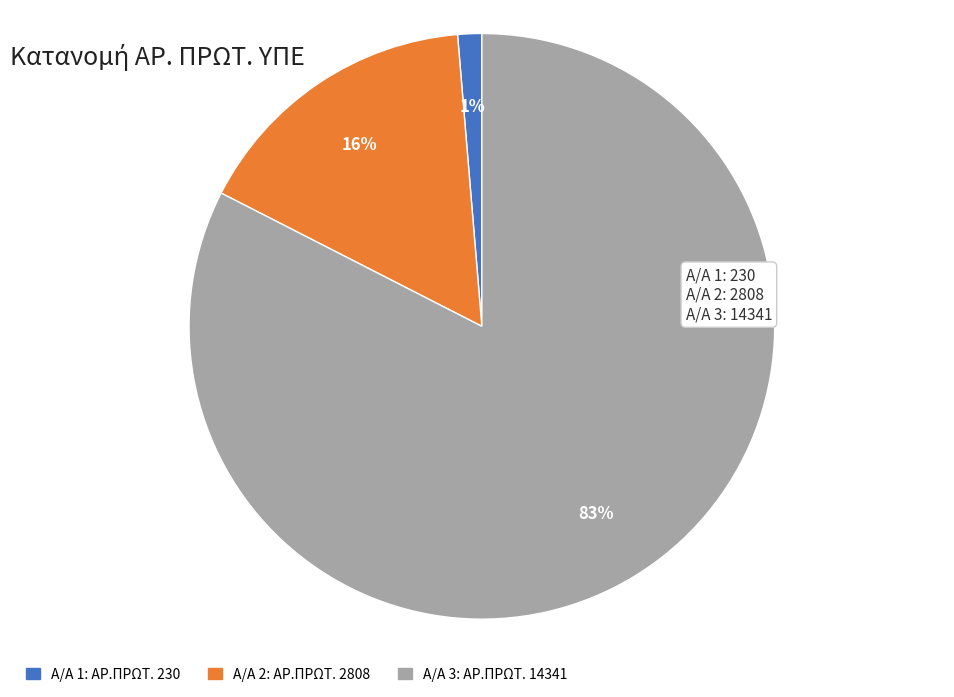

To the nearest percent, what is the average slice percentage?

33%